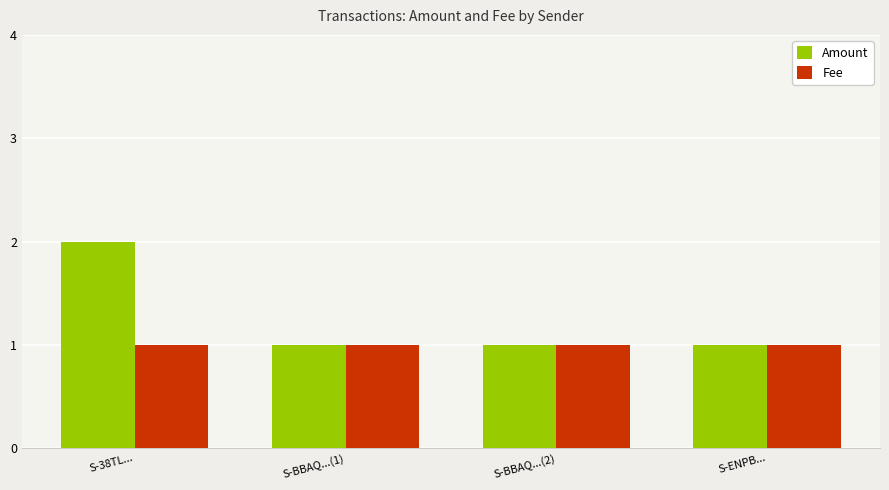

What is the difference between the Amount values at S-BBAQ...(1) and S-38TL...?

1